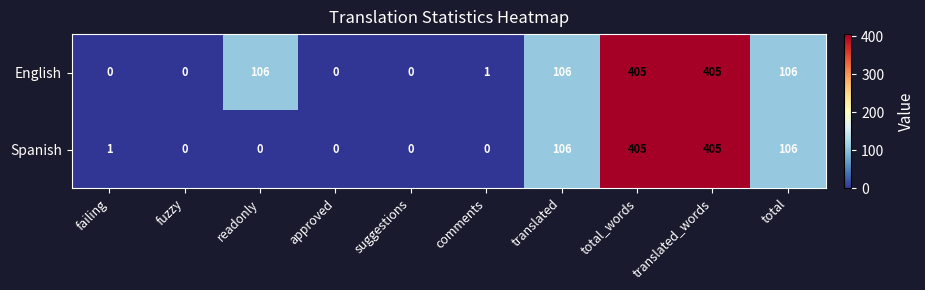

What is the difference between the highest and lowest values at readonly?

106